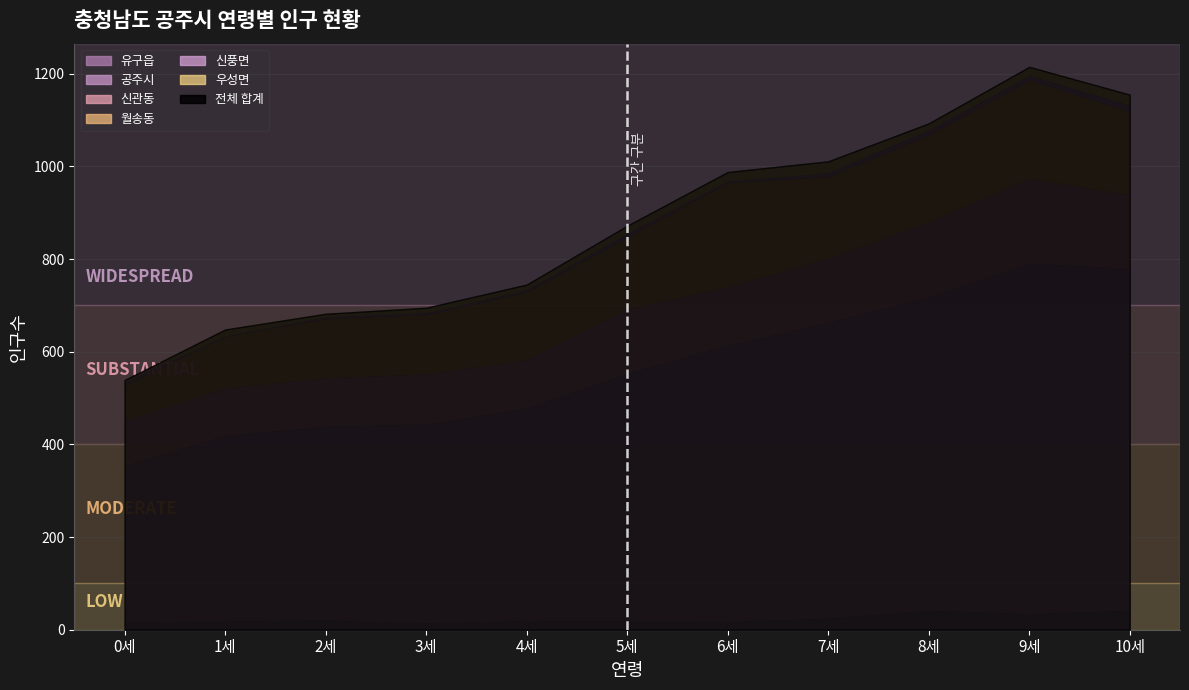

True or false: 월송동 and 우성면 intersect in this chart.

False